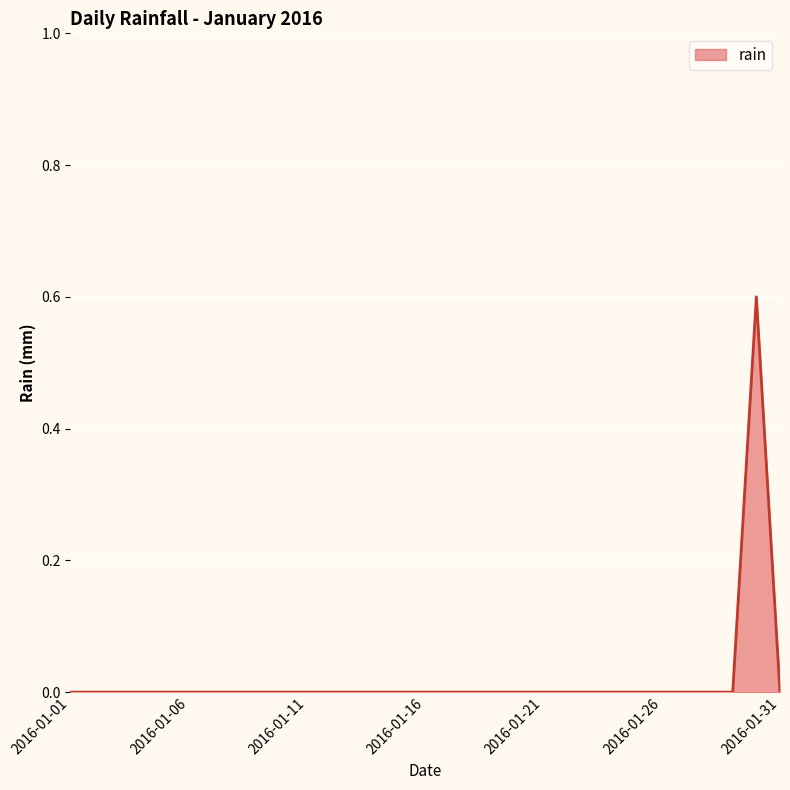

Does the chart have visible grid lines?

Yes